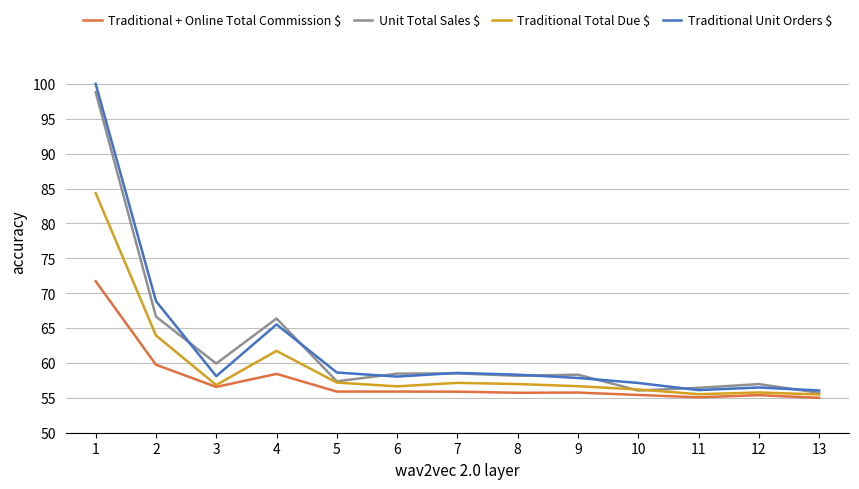

What is the spread (max minus min) of values at 3?

3.3